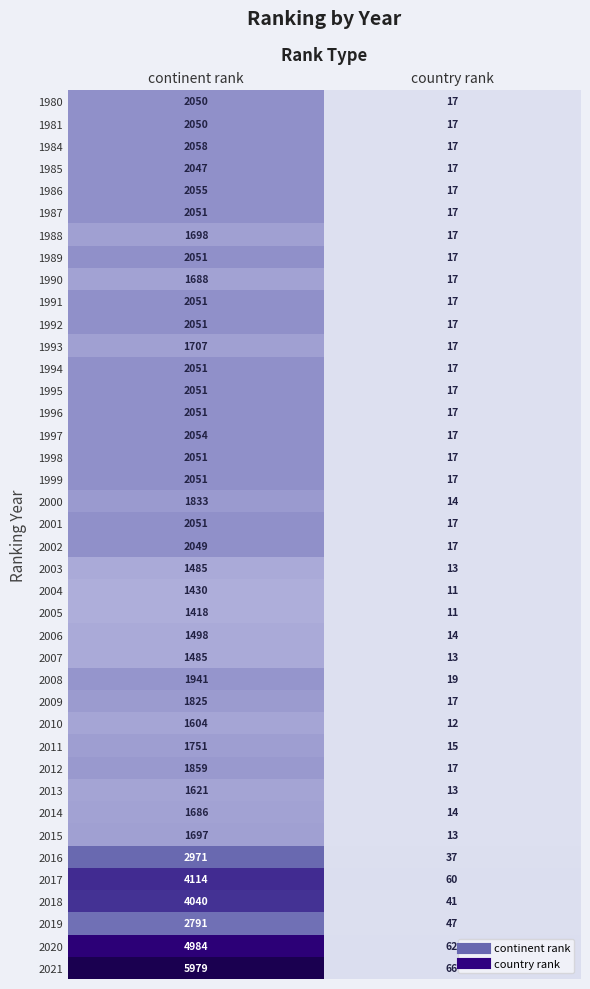

What is the difference between the 2018 values at country rank and continent rank?

3999